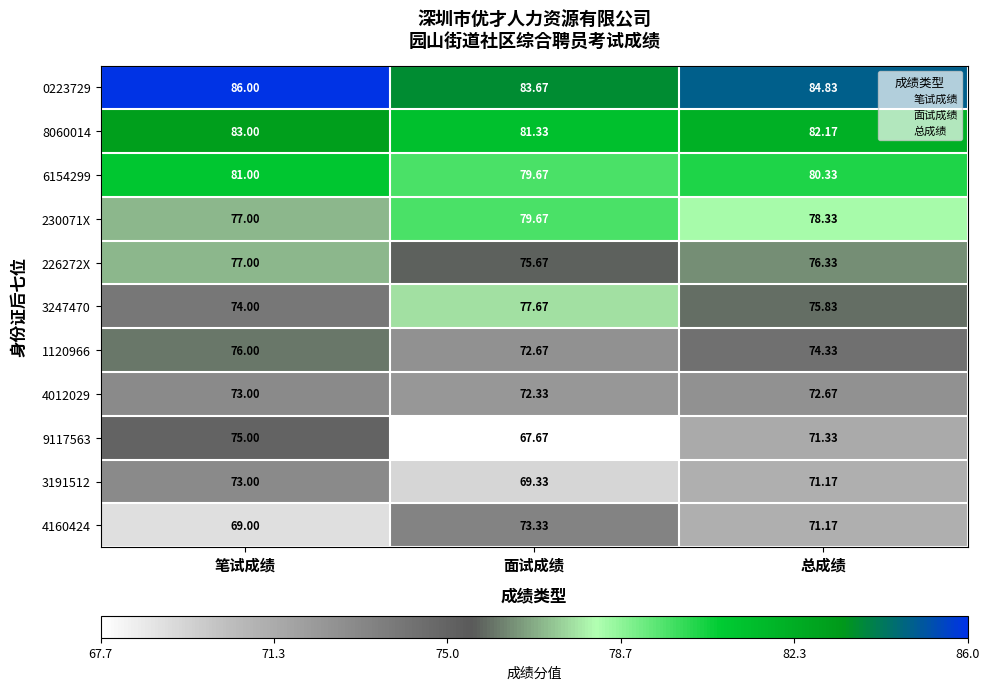

What is the total value across all series at 笔试成绩?

844.0